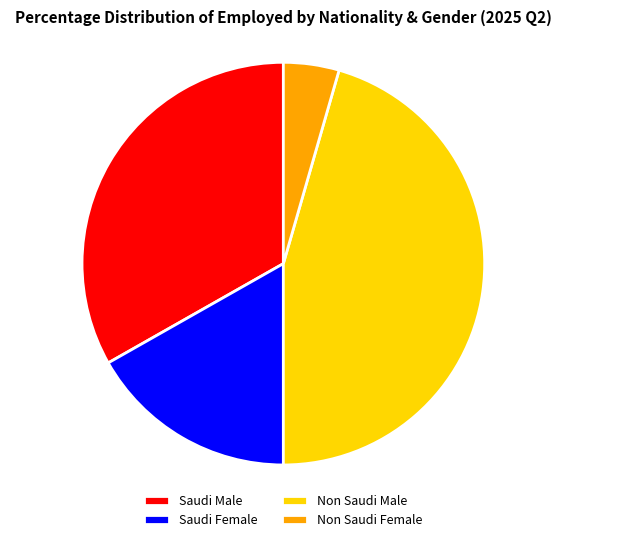

Rank the categories by value from lowest to highest.

Non Saudi Female, Saudi Female, Saudi Male, Non Saudi Male